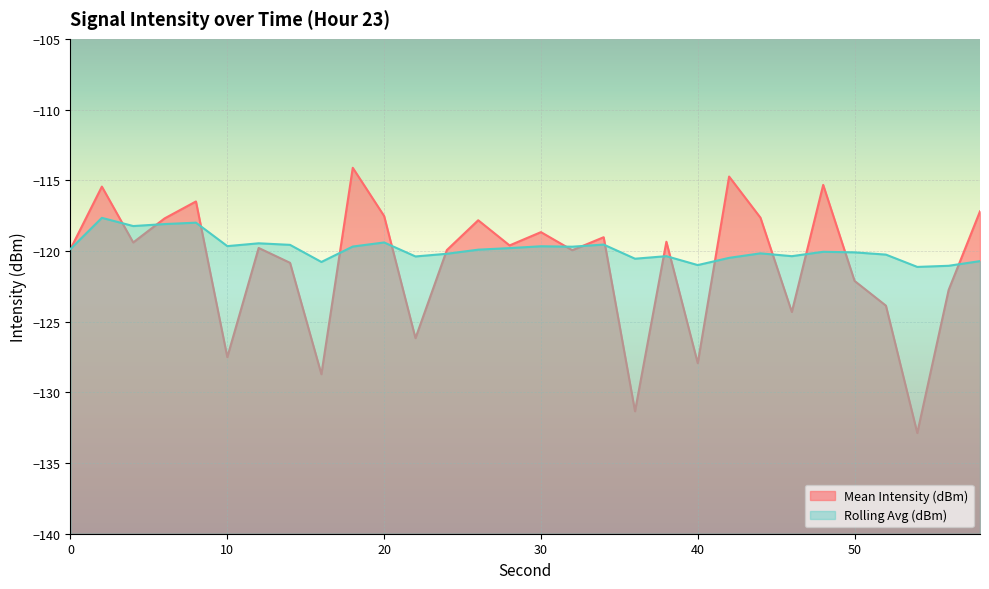

How many interior local peaks does the Rolling Avg (dBm) series have?

9